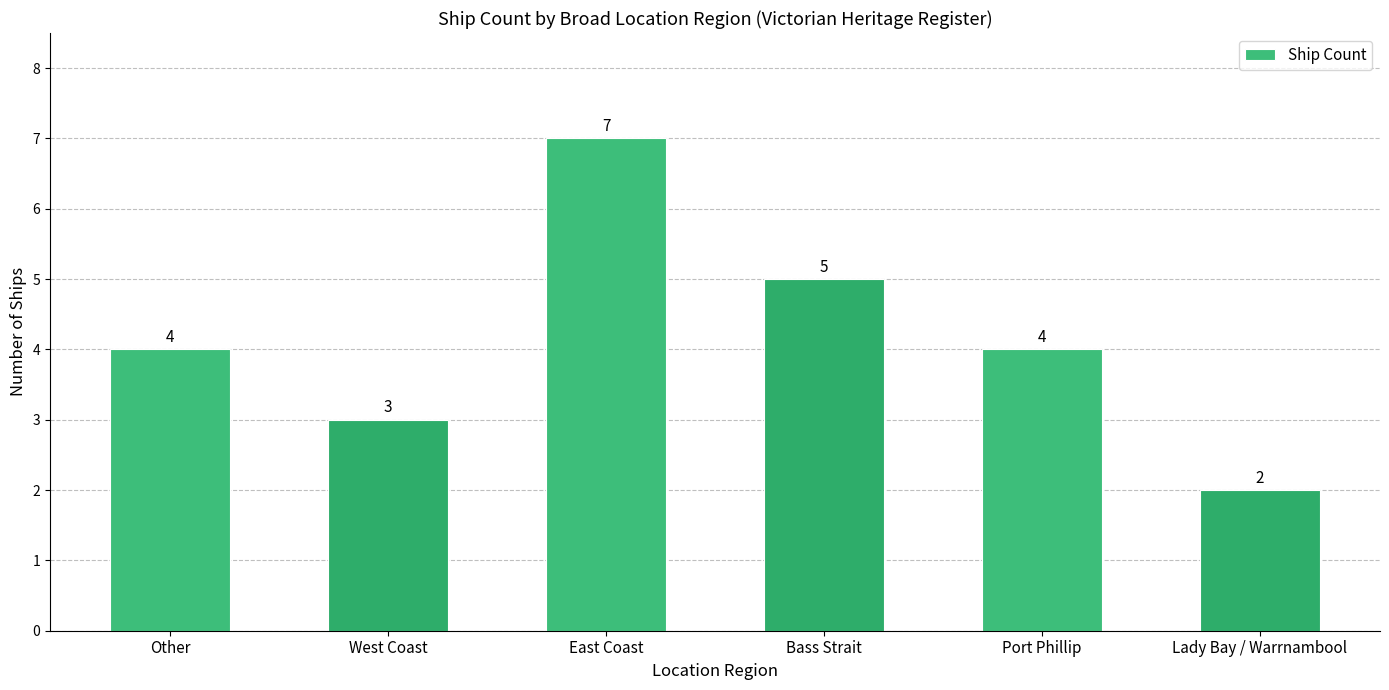

The chart shows a value of 5 at Bass Strait. True or false?

True